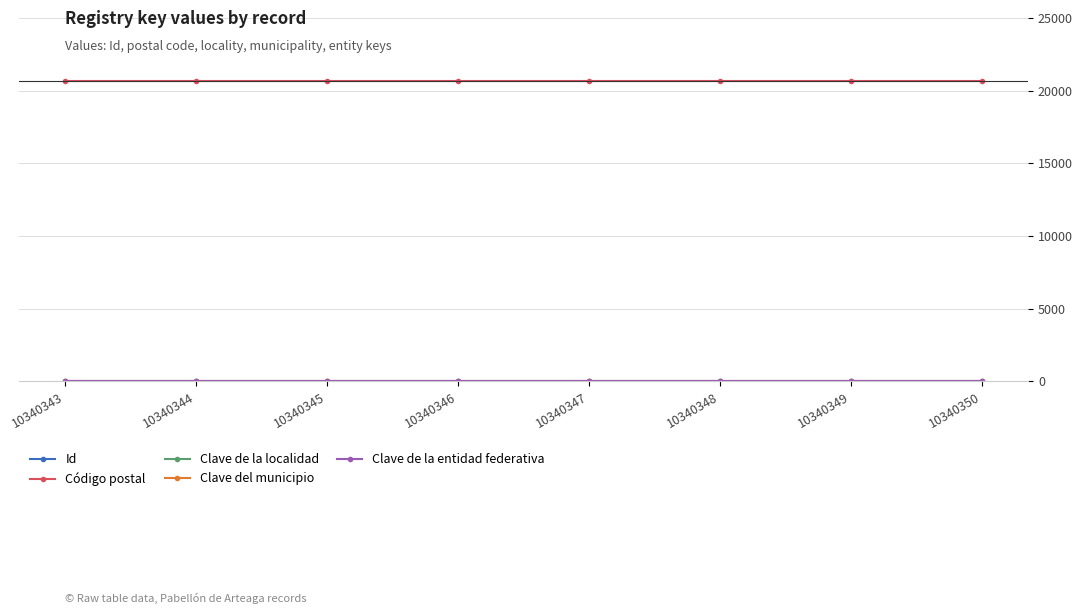

What is the approximate value of Clave de la localidad at 10340344?

1